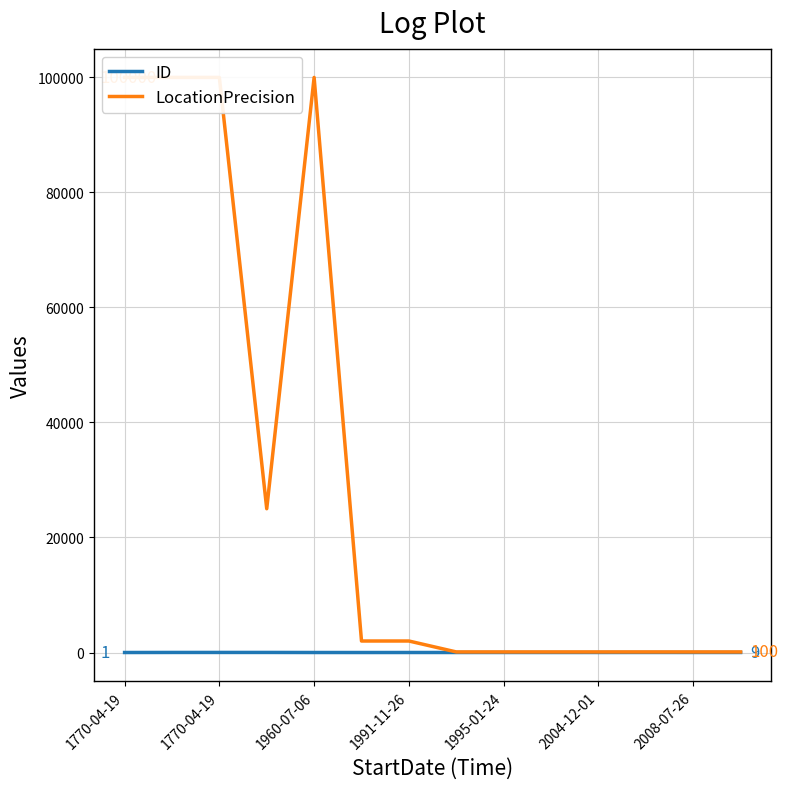

True or false: LocationPrecision and ID intersect in this chart.

False